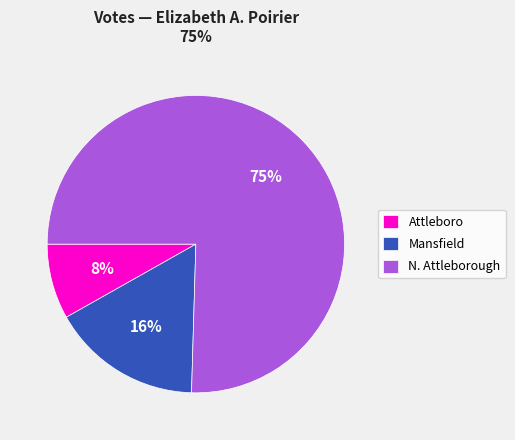

To the nearest percent, what is the combined percentage of Mansfield and N. Attleborough?

92%